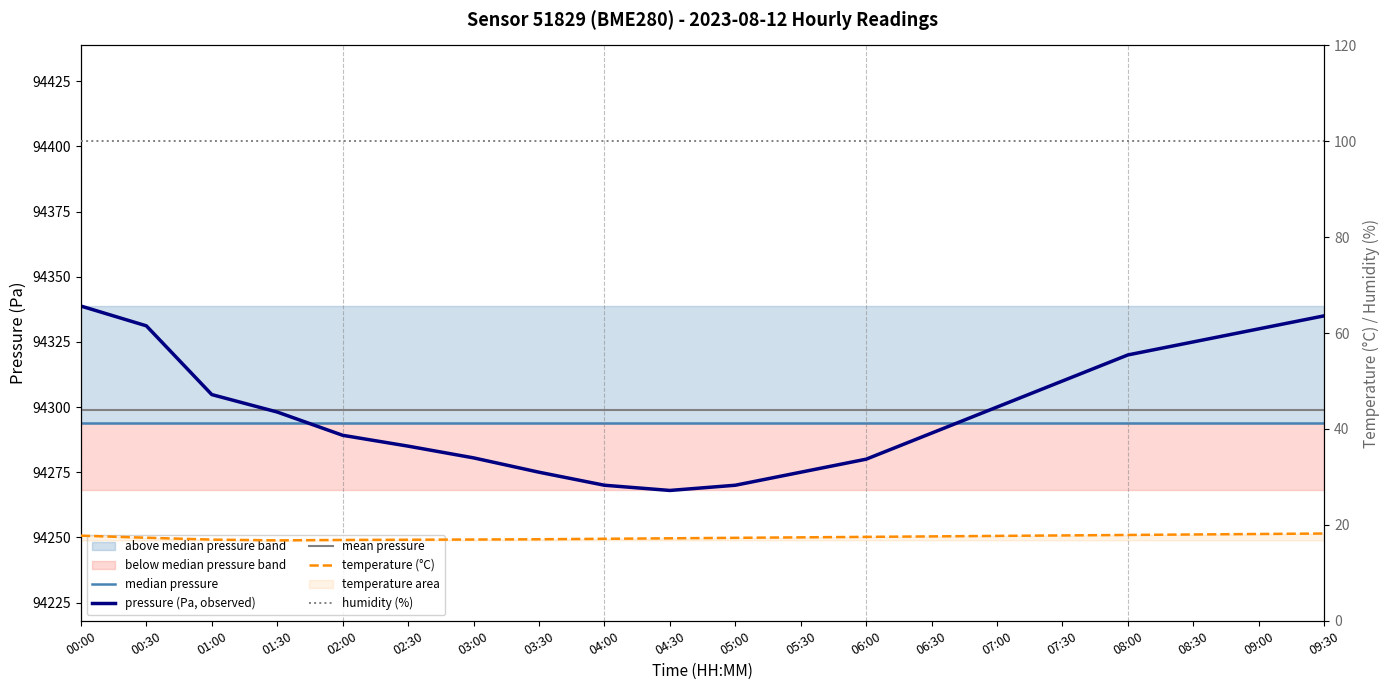

How many interior local valleys does the temperature series have?

1